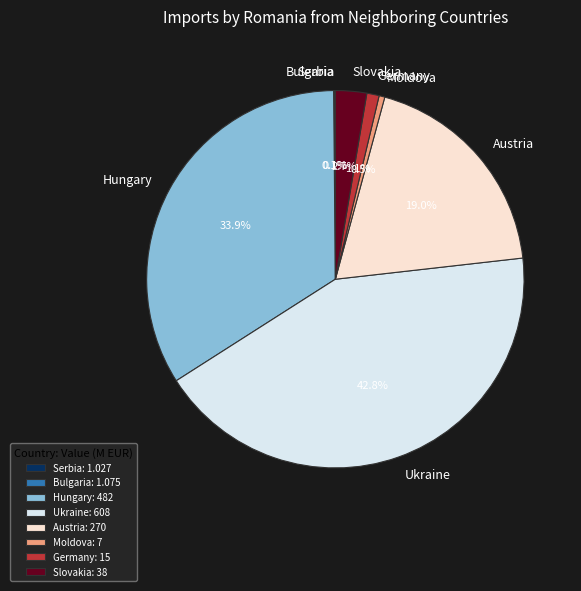

Does Hungary account for over 50% of the chart?

No